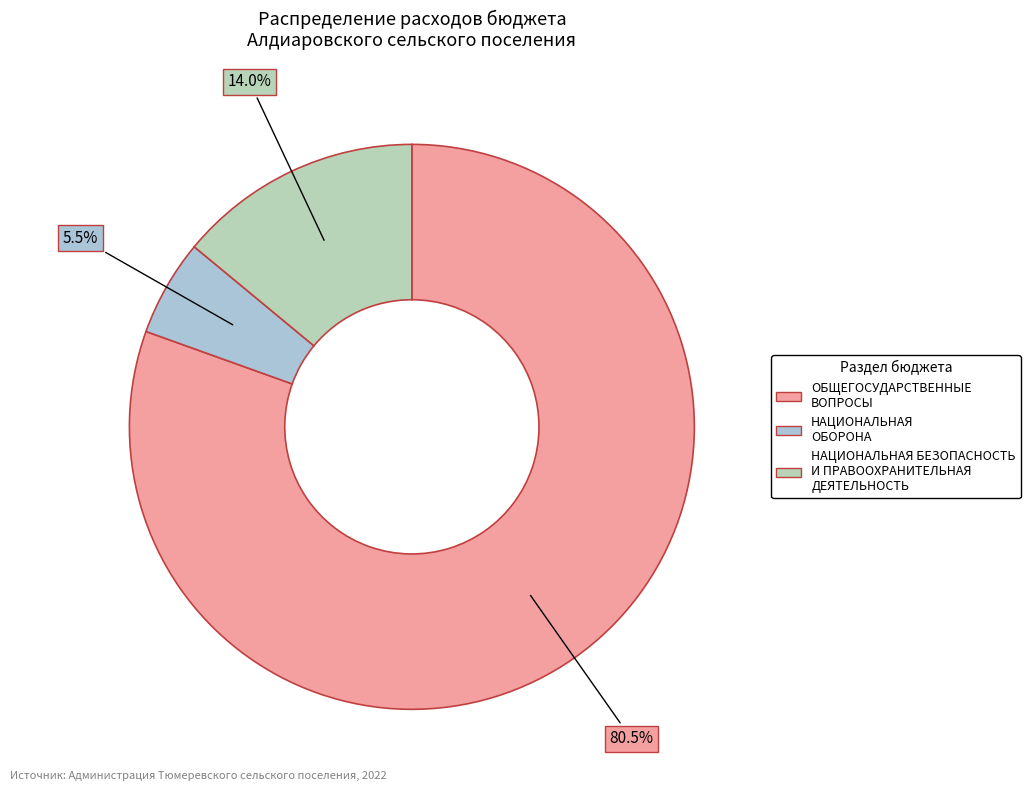

Combined, do ОБЩЕГОСУДАРСТВЕННЫЕ ВОПРОСЫ and НАЦИОНАЛЬНАЯ ОБОРОНА account for over 50%?

Yes